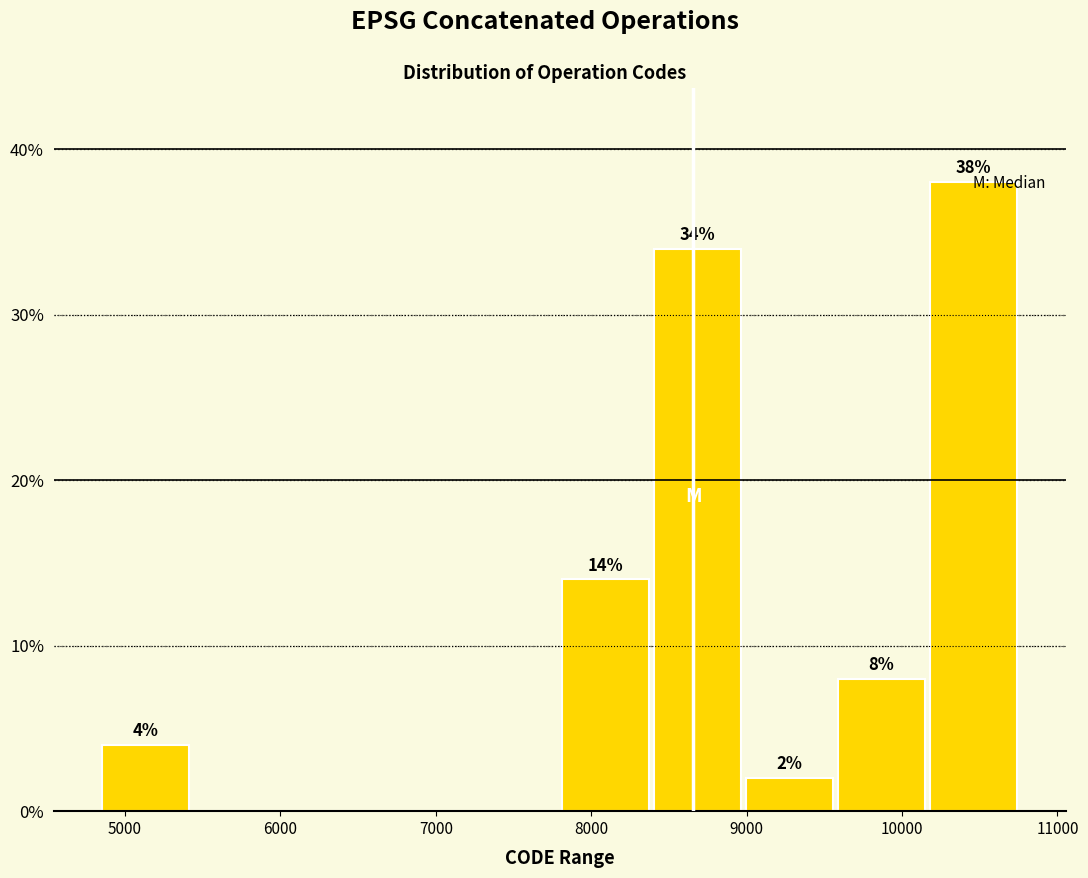

Which range on the x-axis has the tallest bar?

10200 to 10800